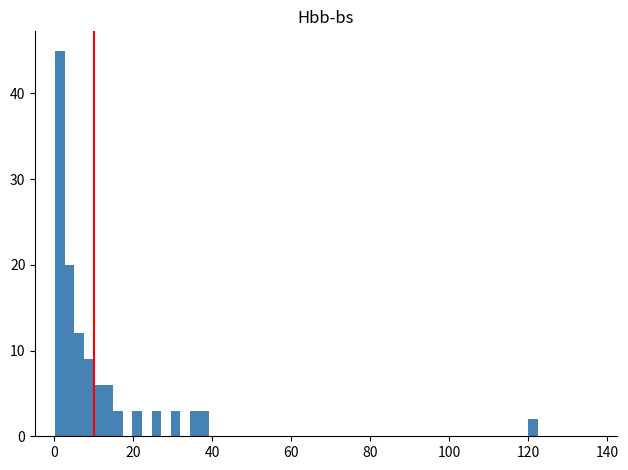

Around what value on the x-axis is the tallest bar? Give the approximate position of its centre, as read against the axis.

2